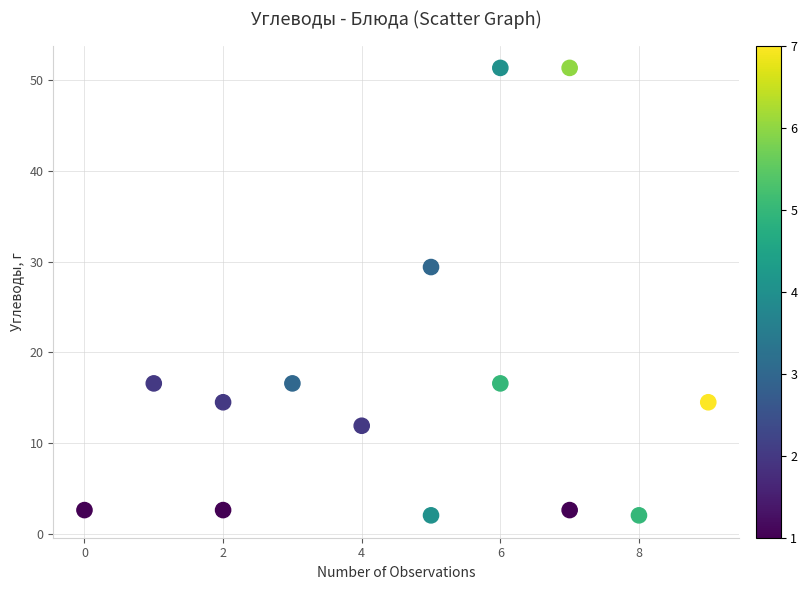

What is the range of Y values (max minus min)?

49.3